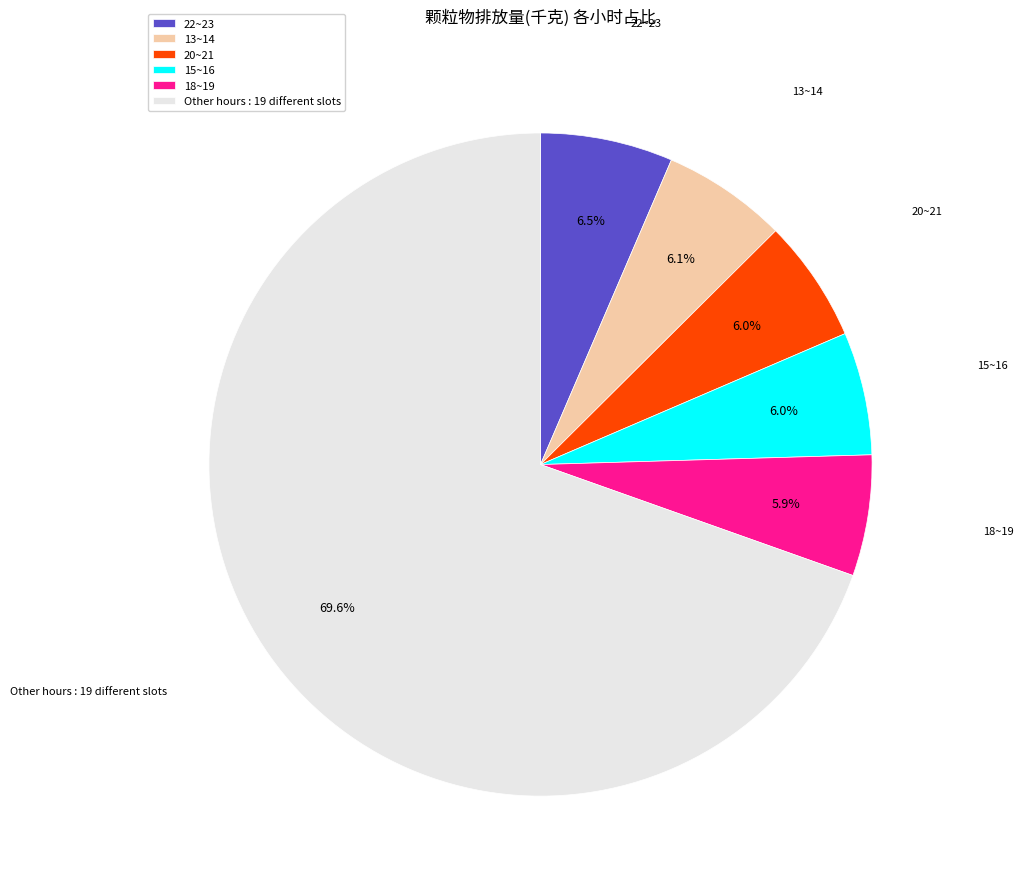

Count the number of slices in the pie.

6